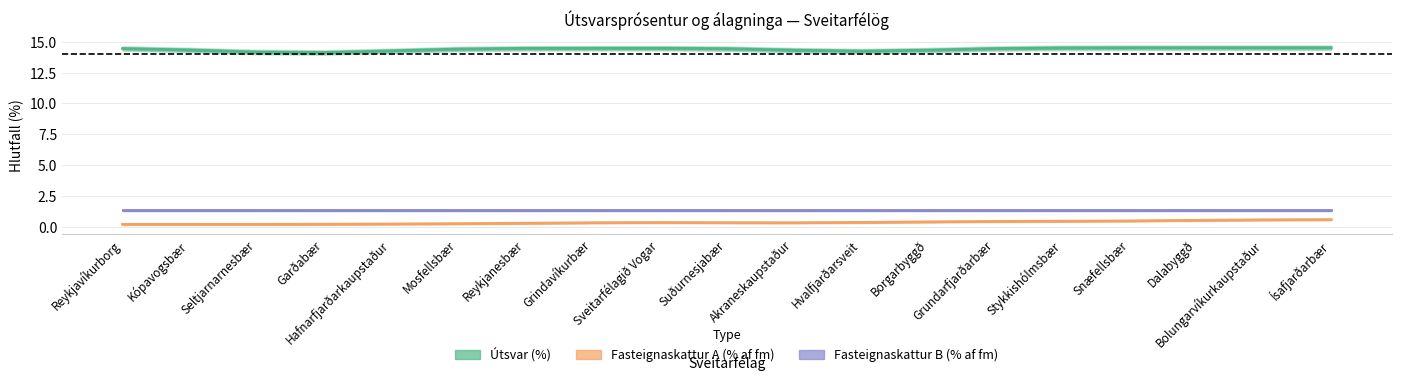

At Hvalfjarðarsveit, list the series in order from smallest to largest.

Fasteignaskattur A (% af fm), Fasteignaskattur B (% af fm), Útsvar (%)